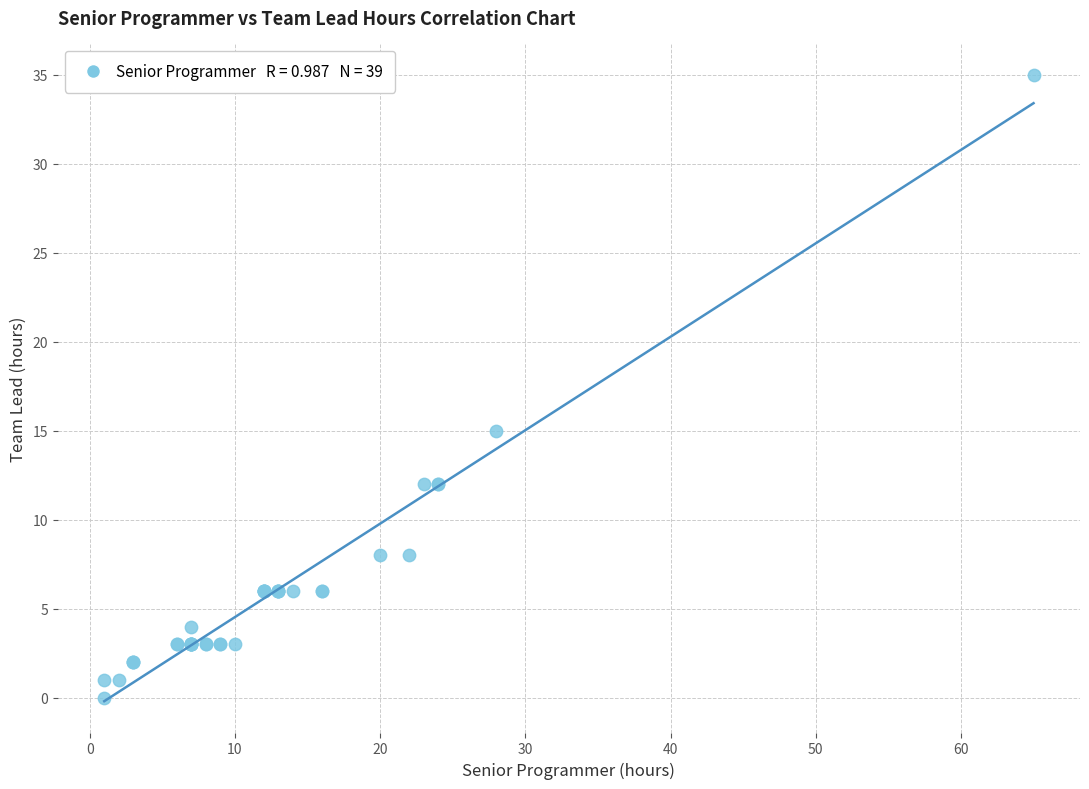

What Y value in the scatter plot is closest to 17?

15